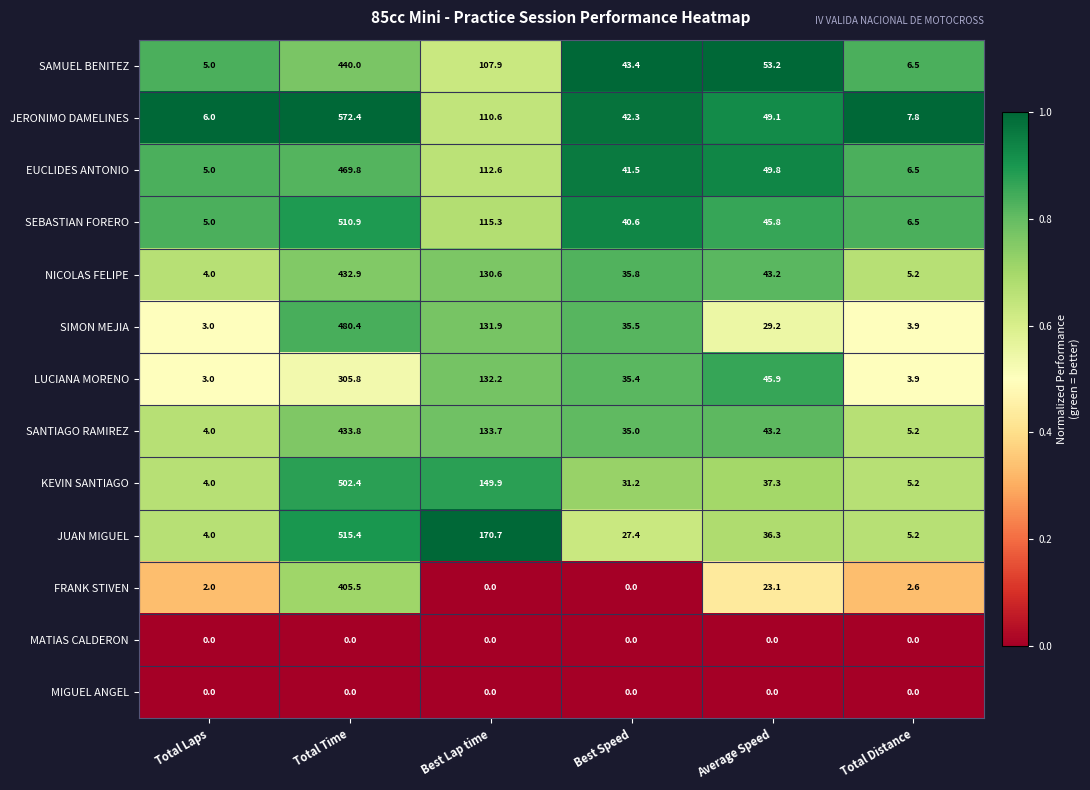

What is the difference between the second highest and minimum values in the SIMON MEJIA series?

128.9